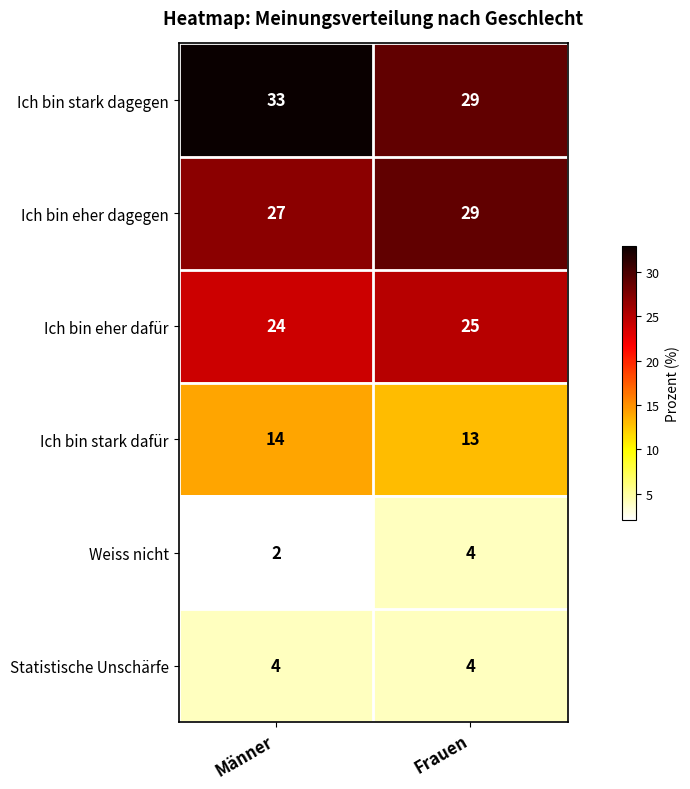

What is the average value of the Ich bin stark dagegen series?

31